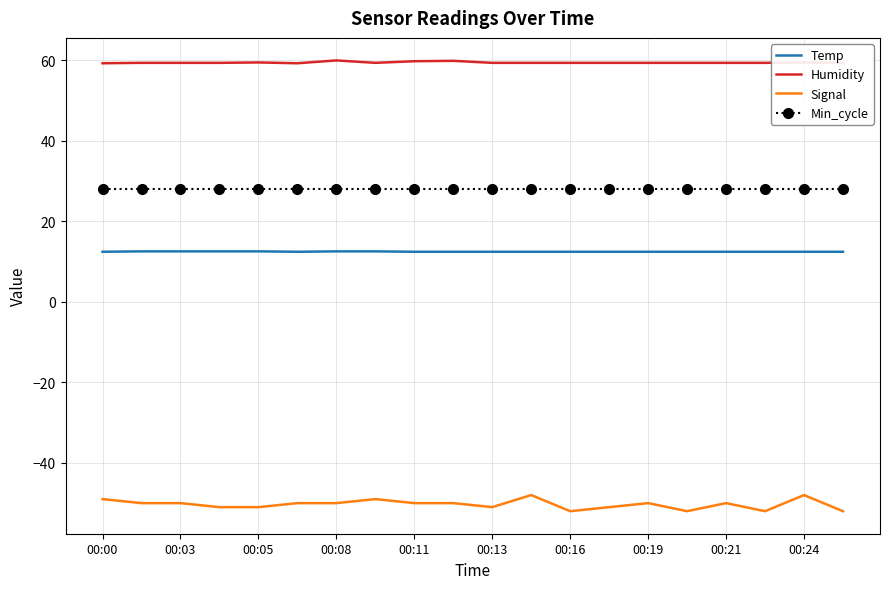

List the series in order of their peak value, highest first.

Humidity, Min_cycle, Temp, Signal